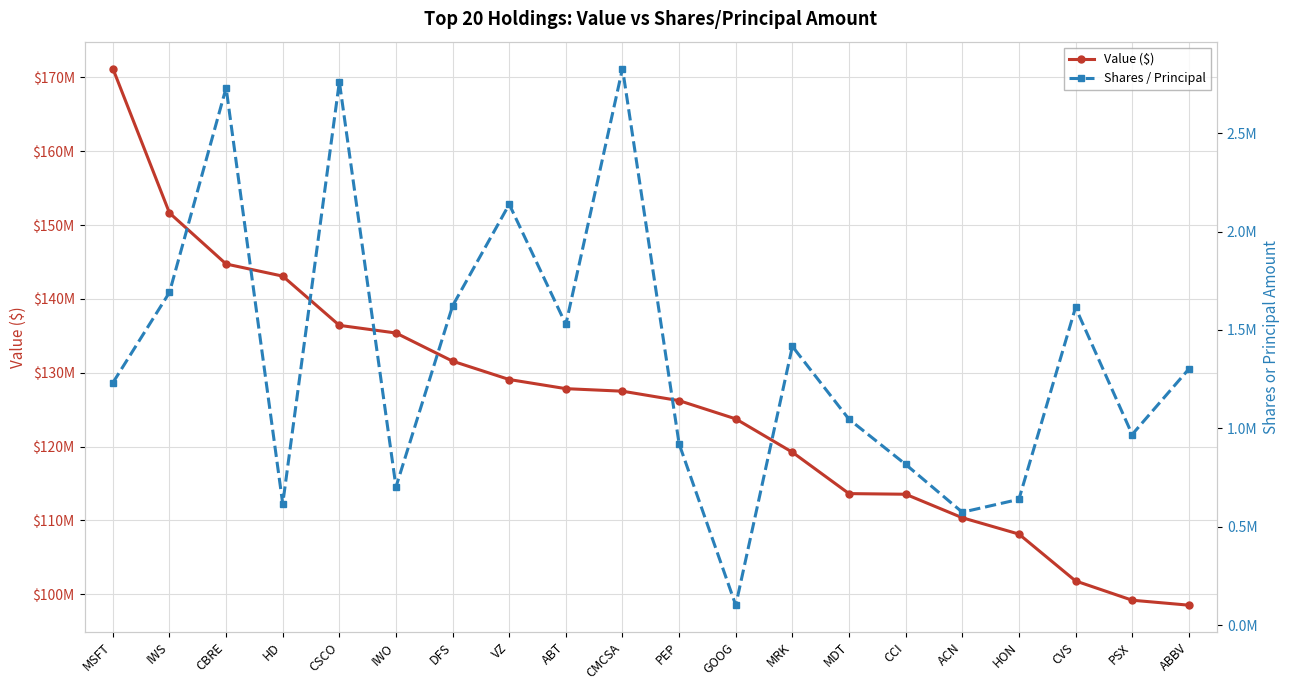

What is the difference between the second highest and second lowest values in the Shares / Principal series?

2187284